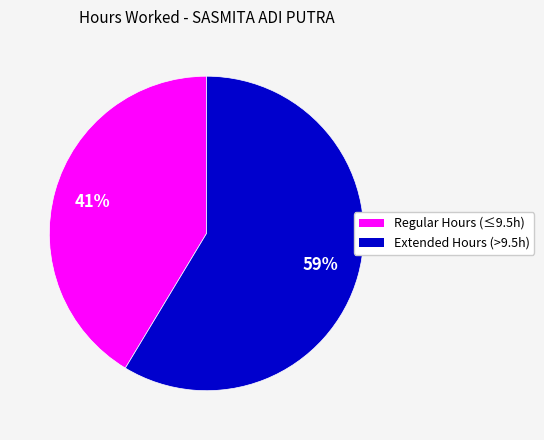

To the nearest percent, what is the average slice percentage?

50%